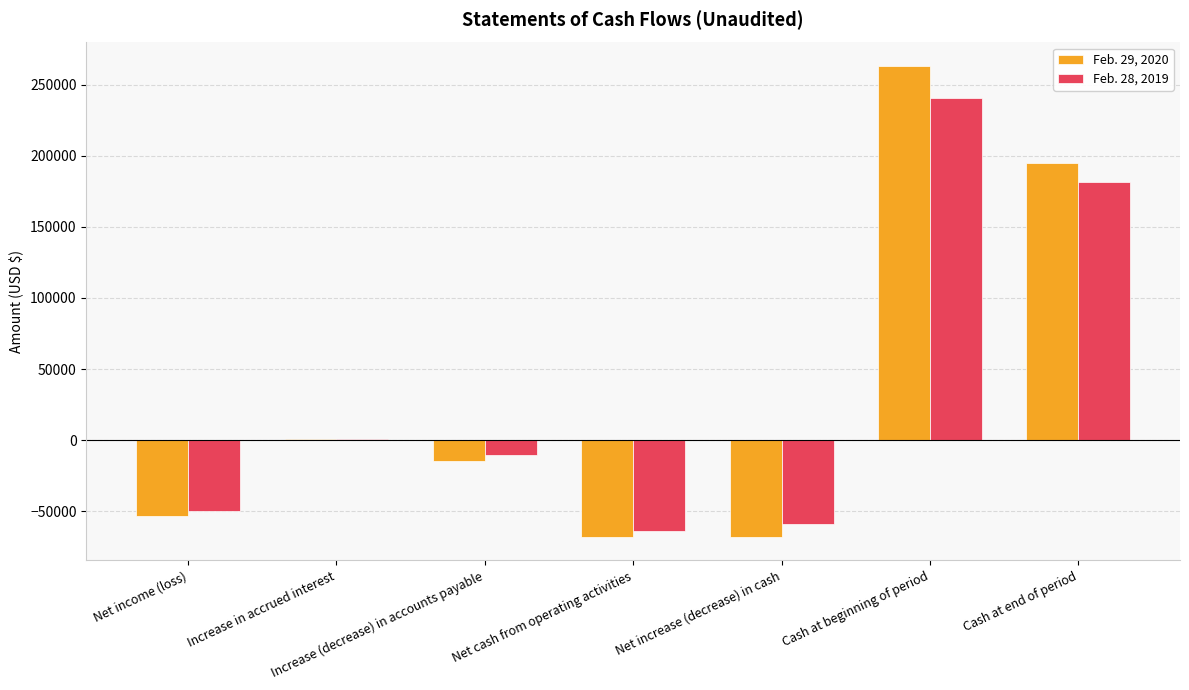

Where is Feb. 28, 2019 nearest to the value 88433?

Increase in accrued interest